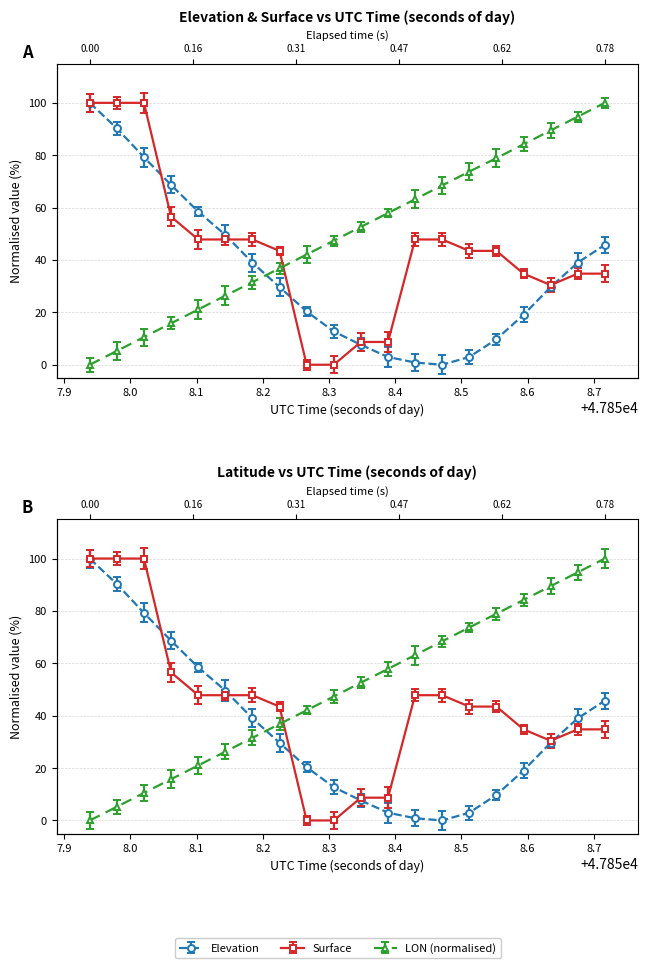

Is the value of LAT at 18 greater than the value of ELEVATION at 12?

Yes